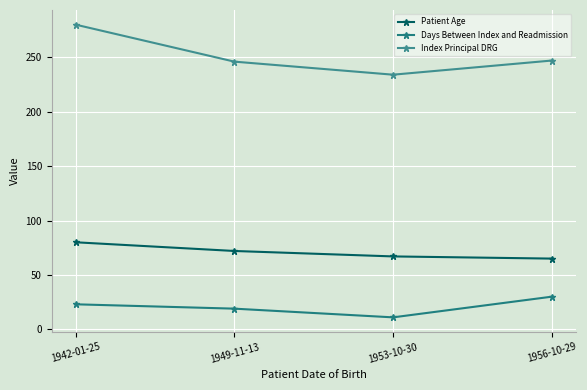

At which label is Patient Age closest to 72?

1949-11-13